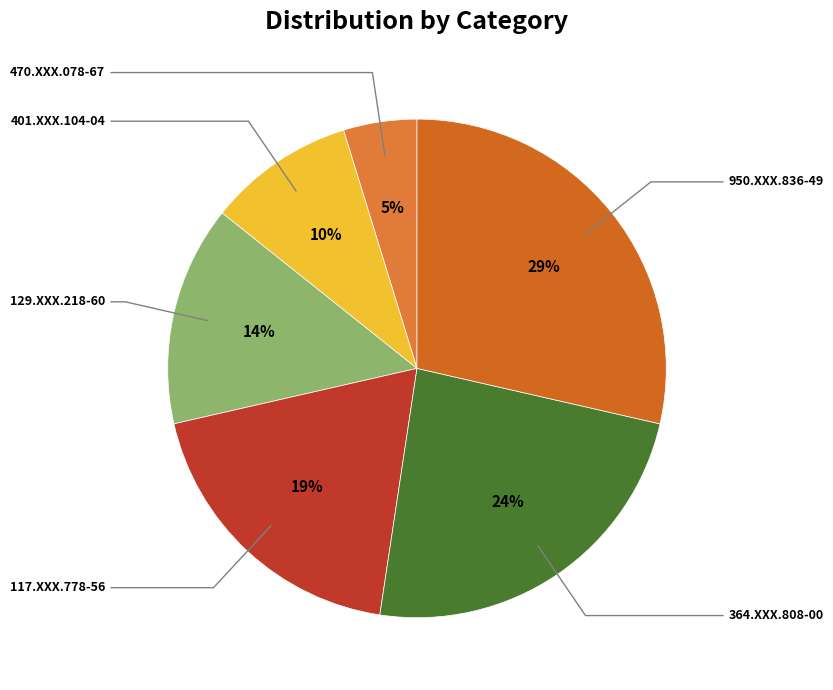

To the nearest percent, what is the difference between the largest and smallest slice percentages?

24%